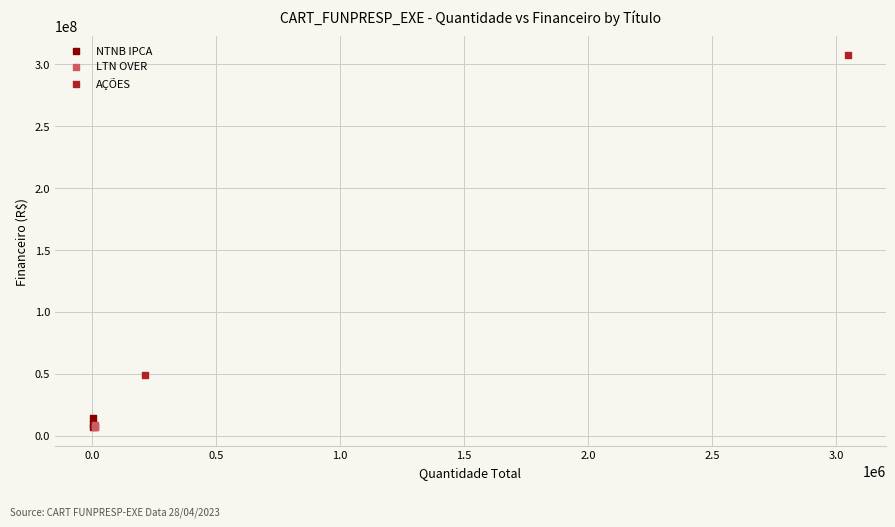

What are all the series names shown in the legend?

NTNB IPCA, LTN OVER, AÇÕES